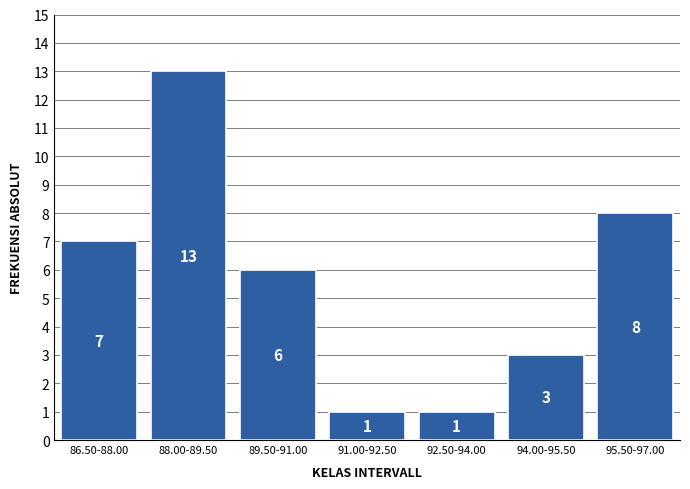

Reading left to right, what are all the values shown in this chart?

7	13	6	1	1	3	8